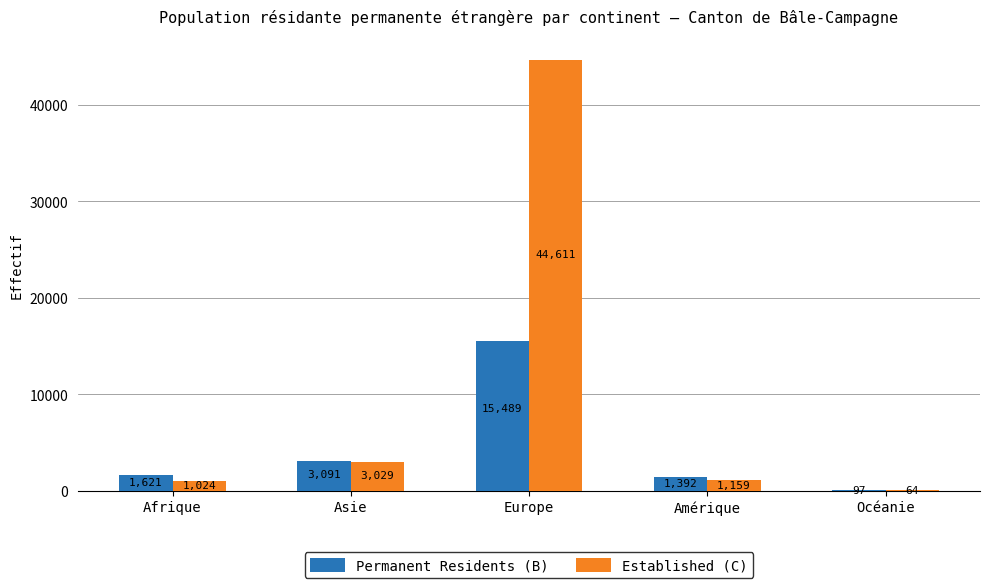

What is the average value of the Permanent Residents (B) series?

4338